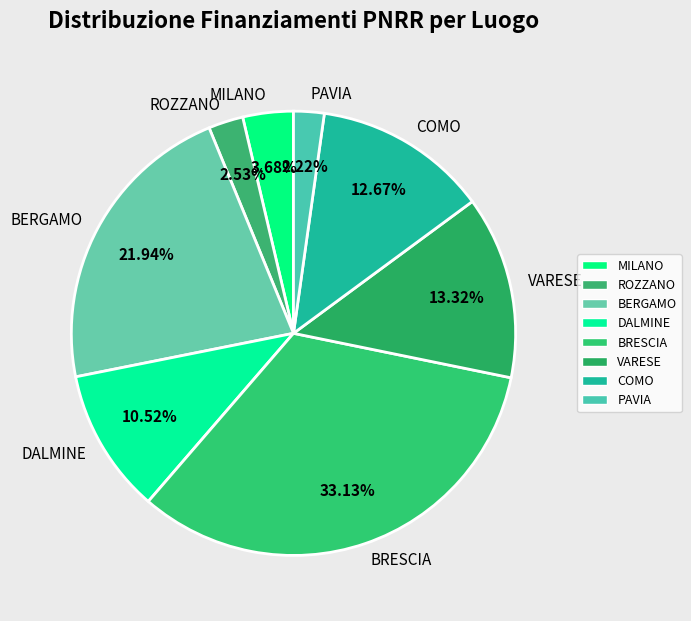

Which category has the biggest portion of the pie?

BRESCIA